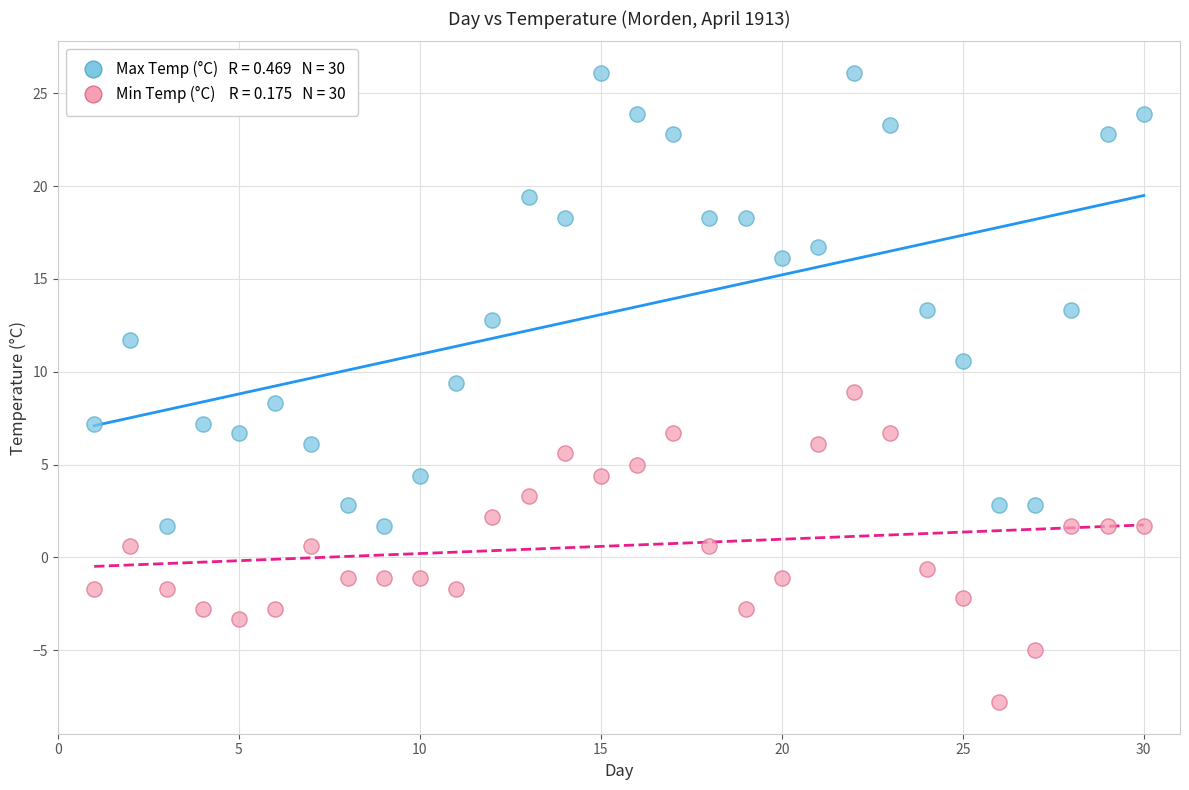

Across all data points, what is the range of X values (max minus min)?

29.0